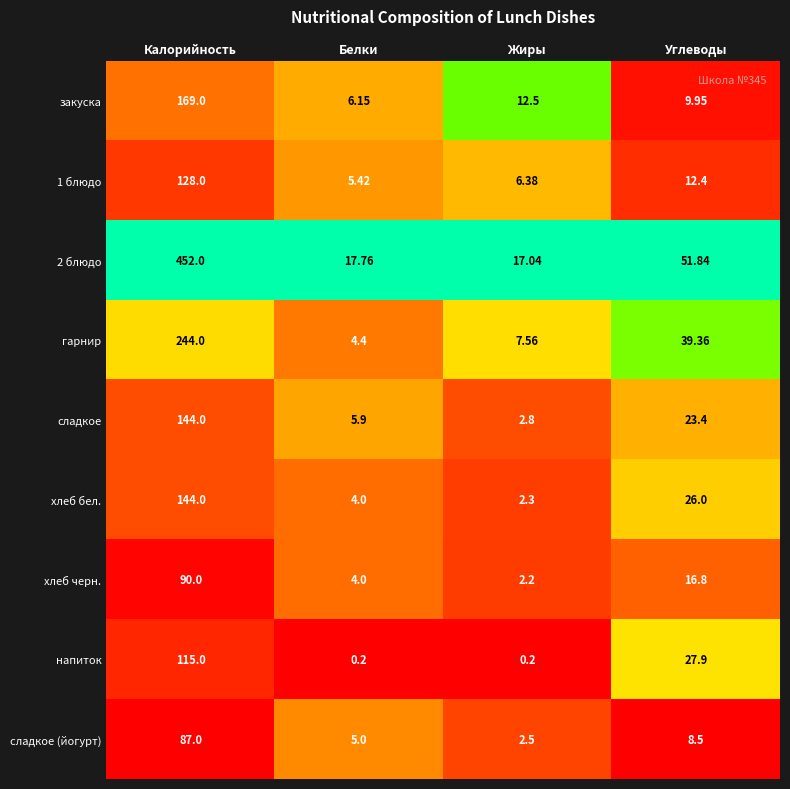

At how many categories does at least one series exceed 0?

4